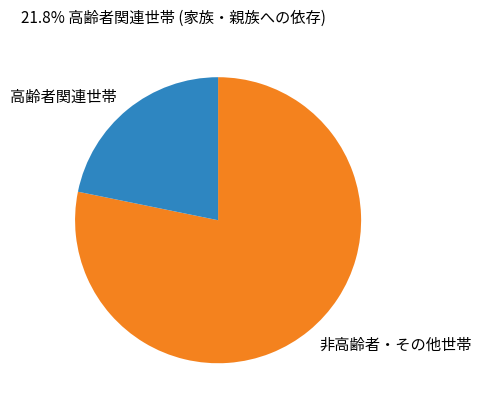

Rank the categories by value from lowest to highest.

高齢者関連世帯, 非高齢者・その他世帯